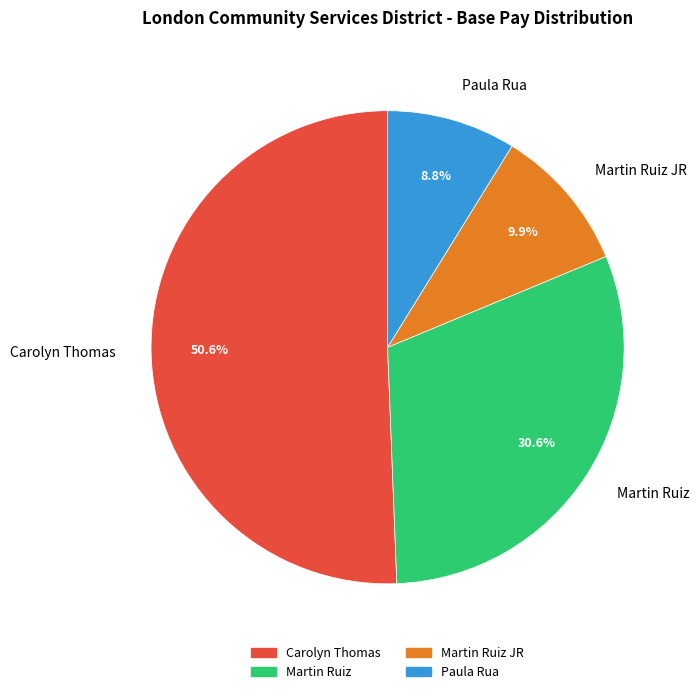

How many slices are in this pie chart?

4